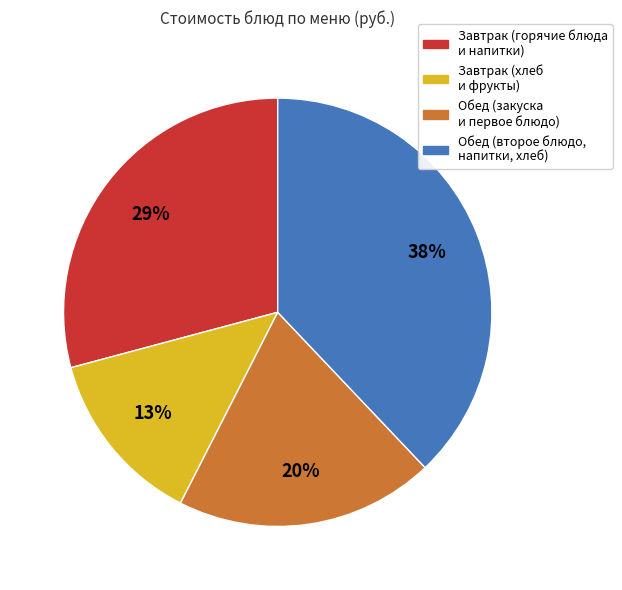

To the nearest percent, what is the average slice percentage?

25%